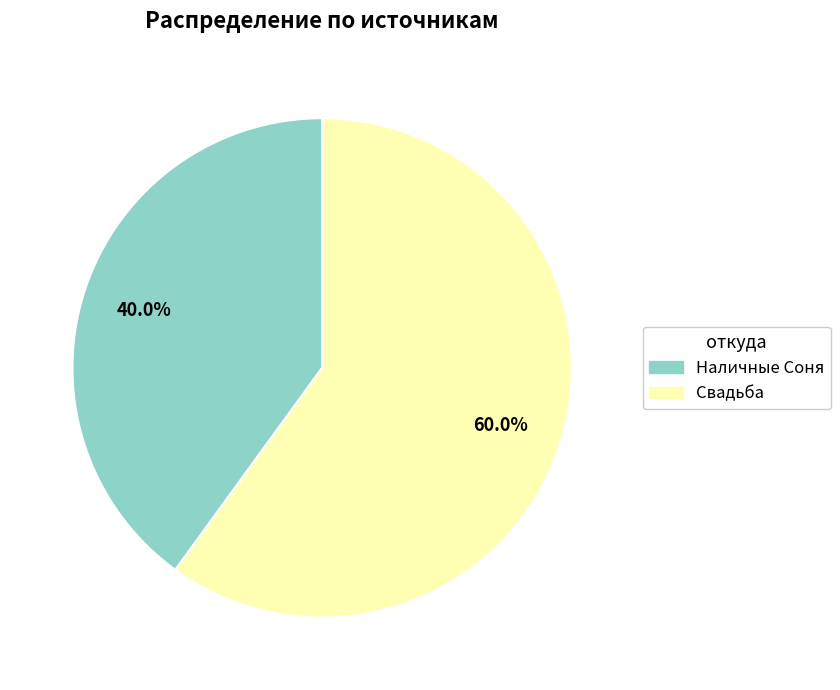

Combined, do Наличные Соня and Свадьба account for over 50%?

Yes